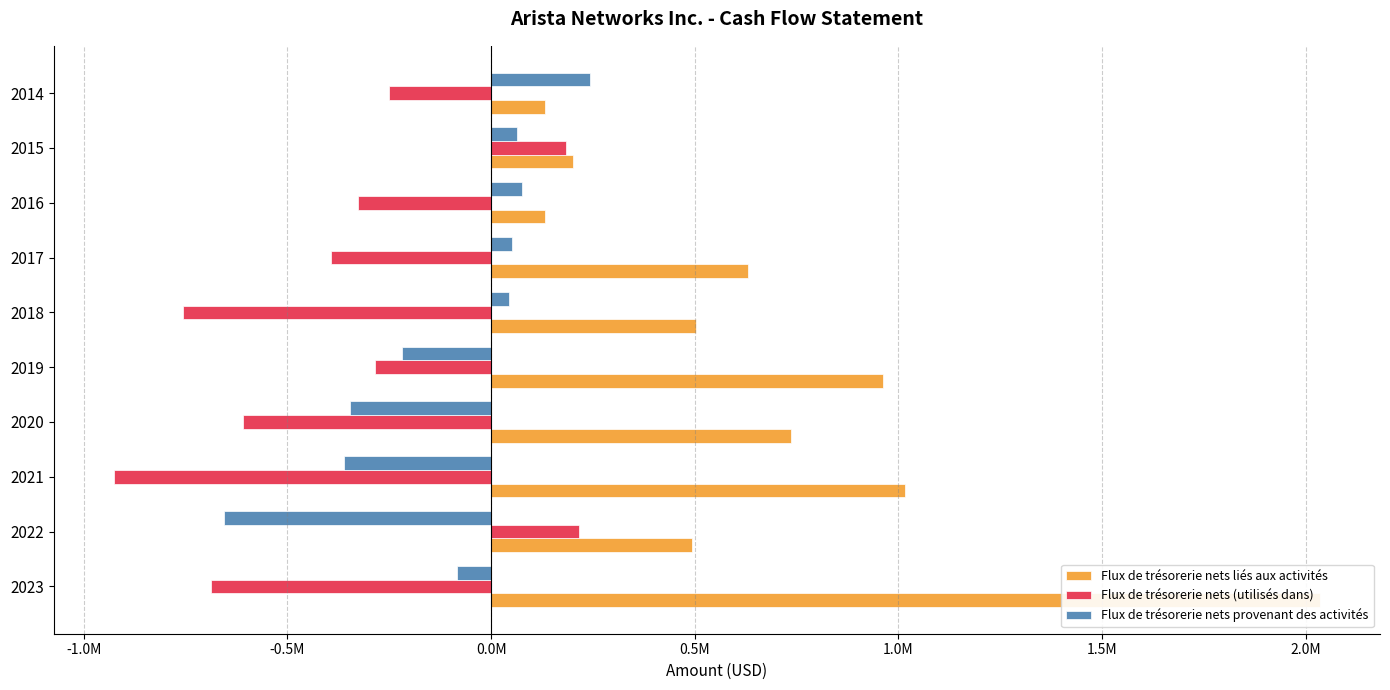

How many categories are shown in the chart?

10